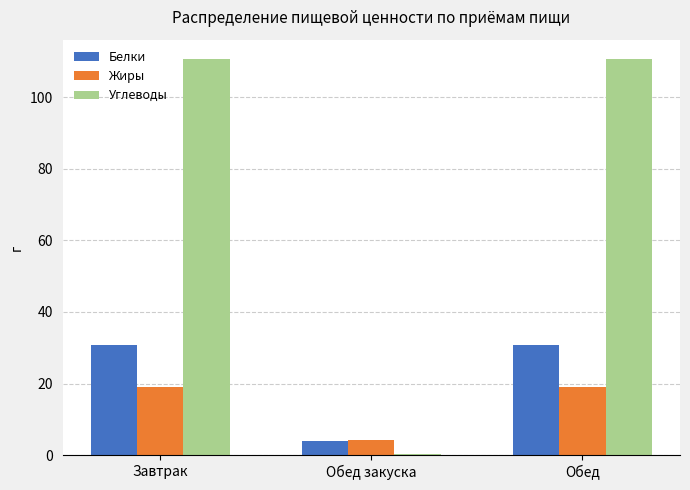

Is it true that Жиры equals 4.3 at Обед закуска?

True